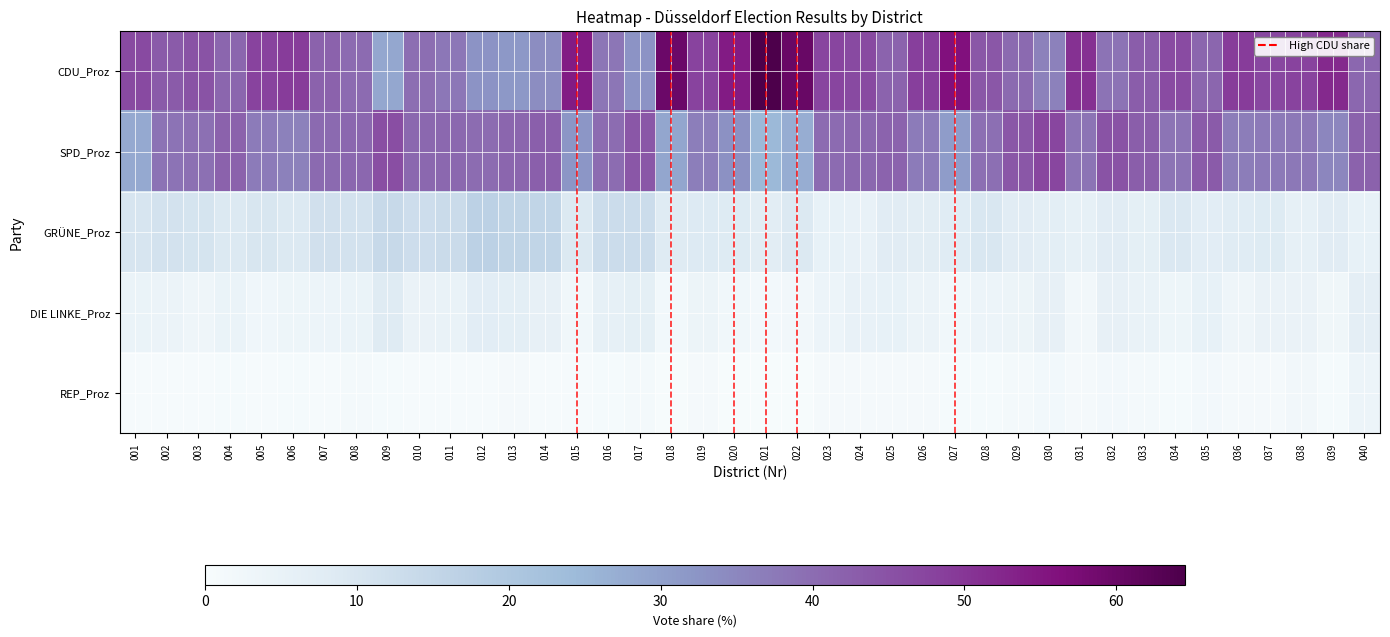

At which label does DIE LINKE_Proz reach its minimum?

021